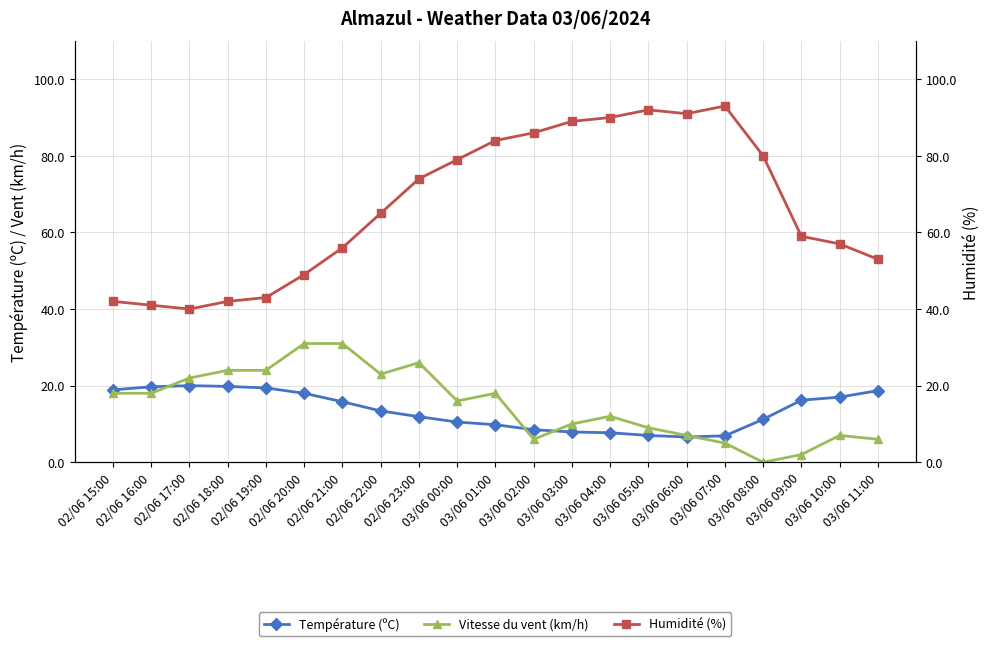

What is the sum of all Température (ºC) values?

284.9